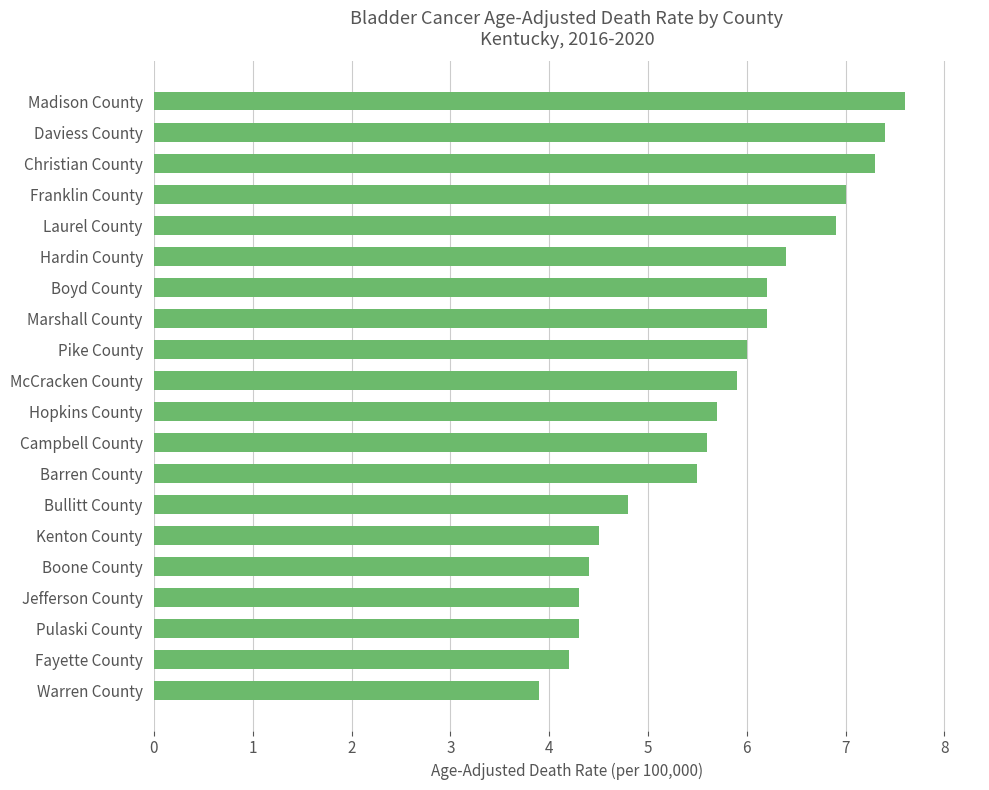

What is the sum of all values?

114.1